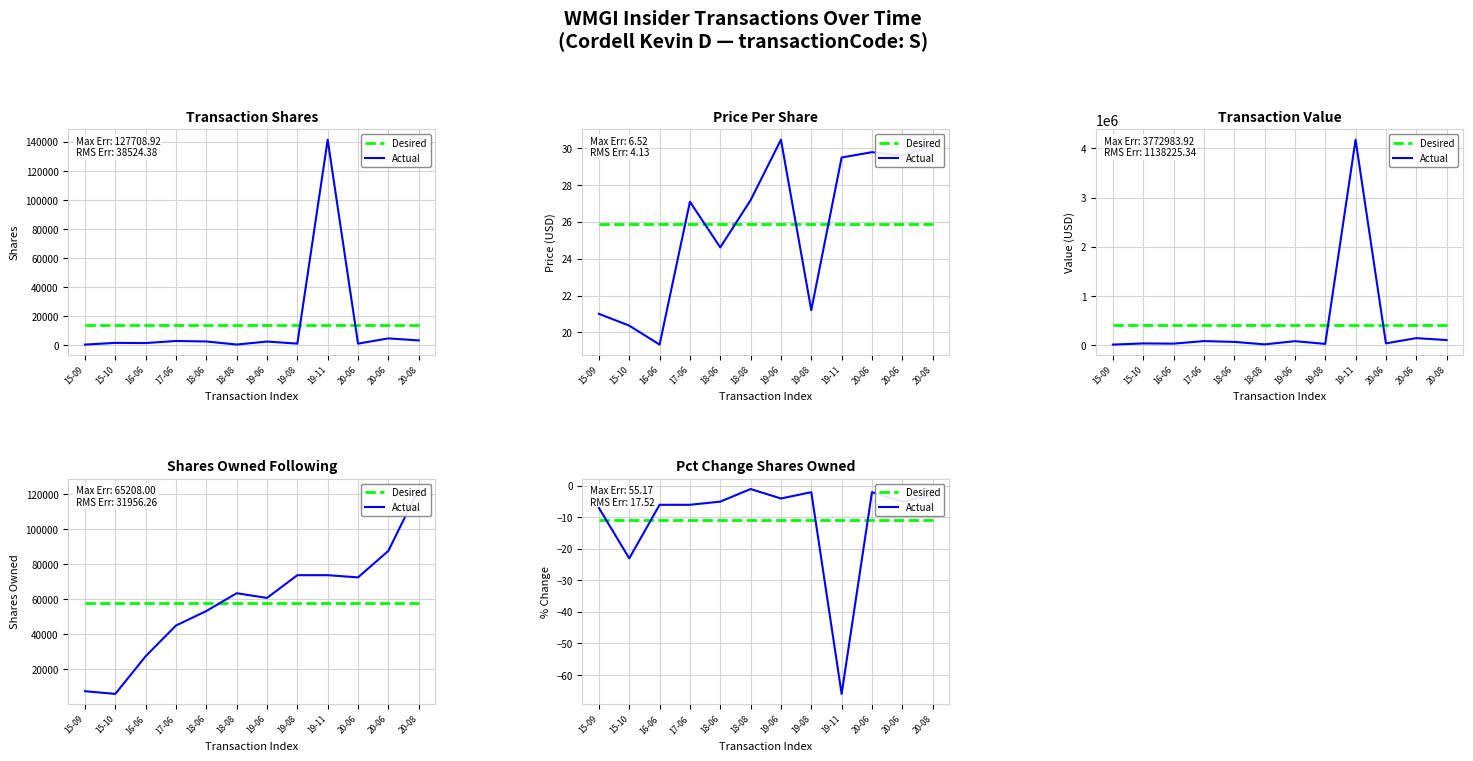

What is the label of the 2nd point from the right?

20-06